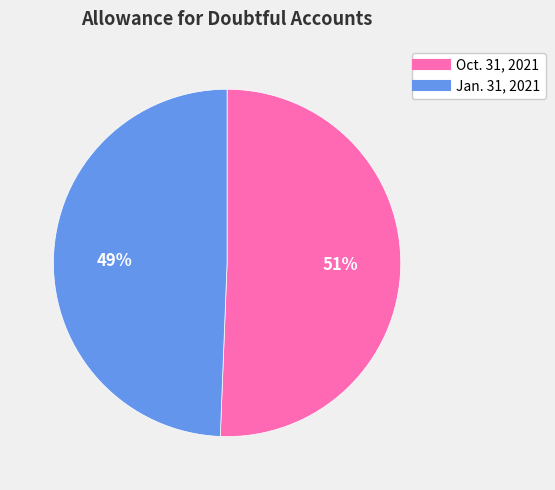

Which category has the biggest portion of the pie?

Oct. 31, 2021